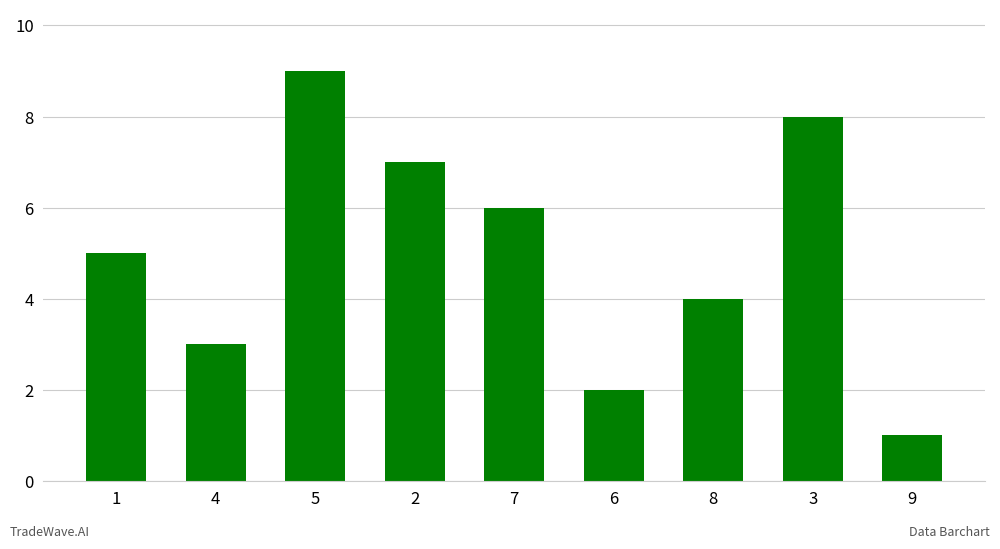

At which label is the value closest to 5?

1